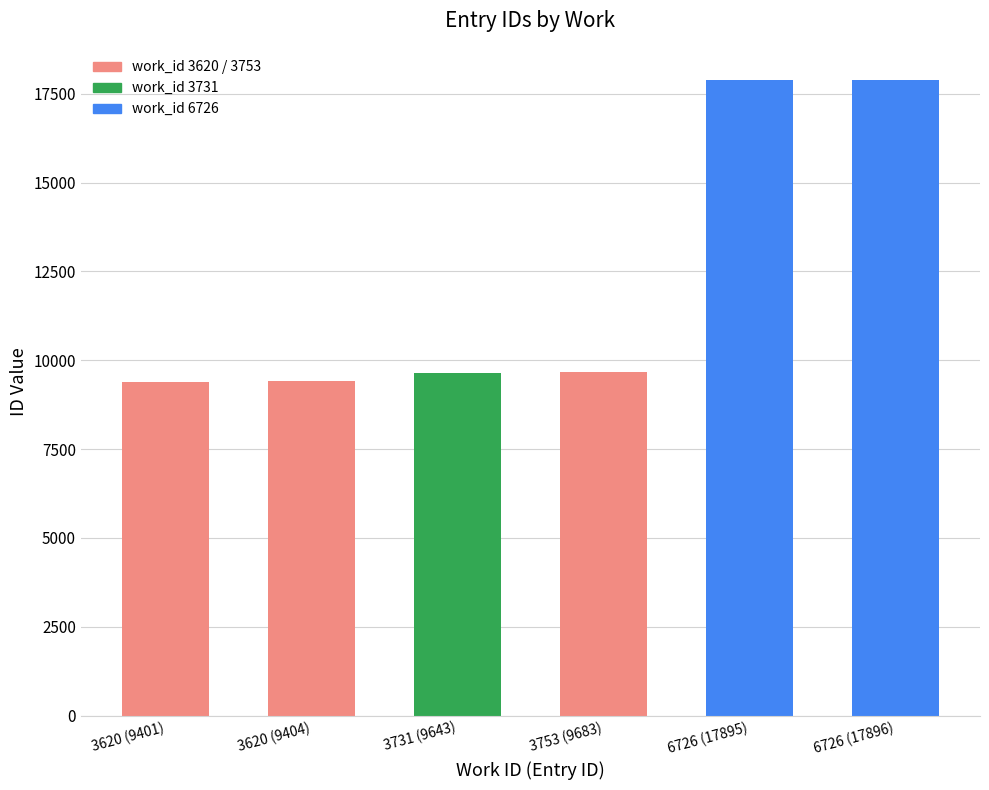

How many categories are shown in the chart?

6